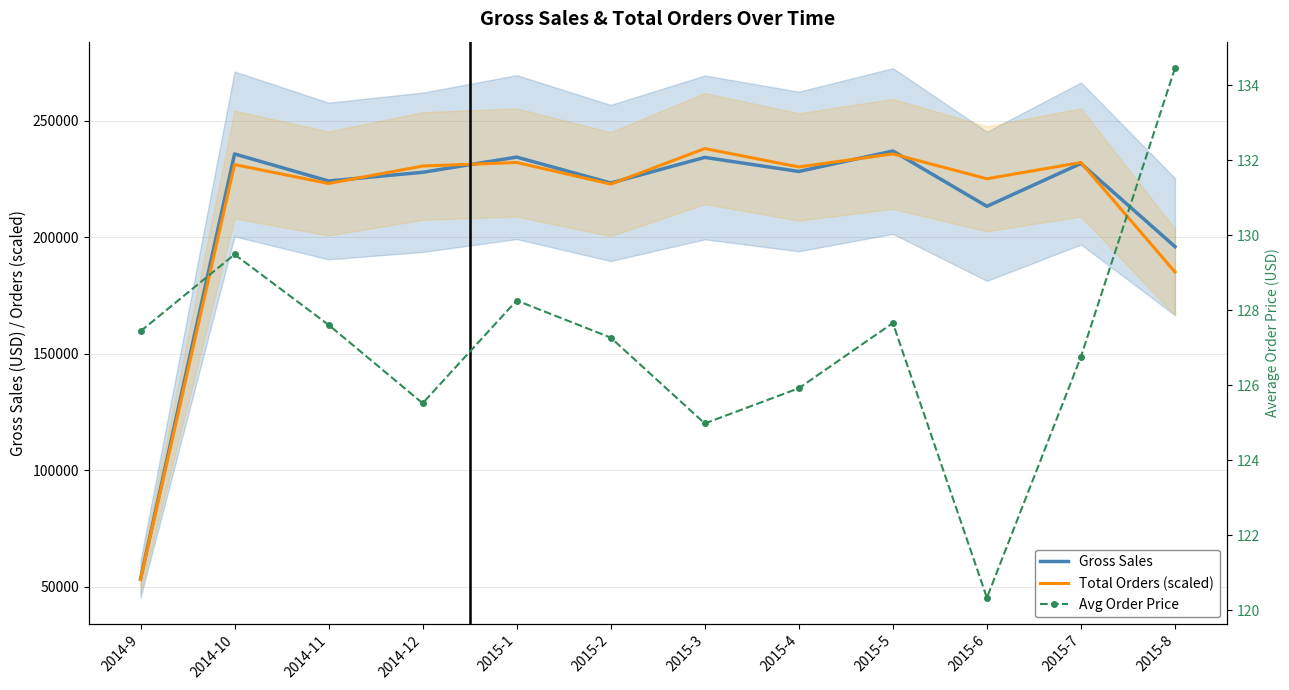

True or false: Total Orders (scaled) and Avg Order Price intersect in this chart.

False